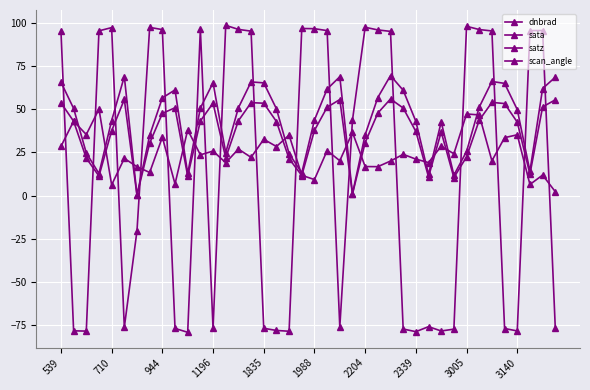

Does the chart have visible grid lines?

Yes